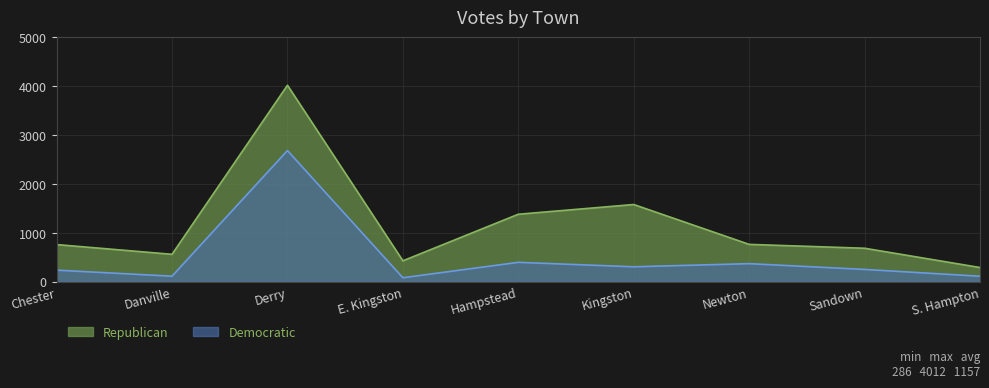

Reading right to left, transcribe all the data shown in this chart.

Republican: 286	680	759	1574	1375	423	4012	556	755
Democratic: 108	247	365	301	392	77	2677	109	232